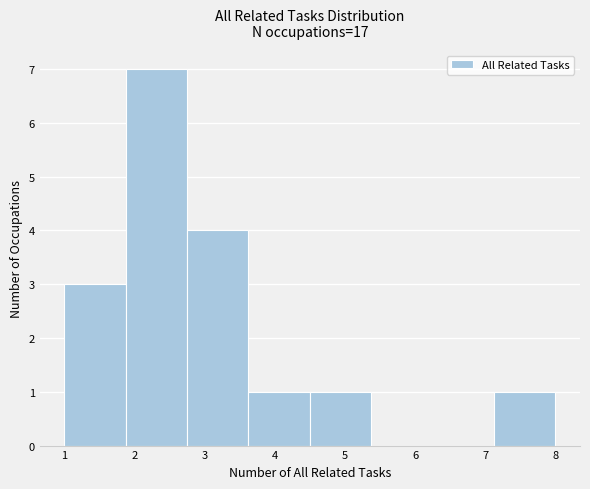

Reading left to right, list every bar in this chart as the range it spans on the x-axis followed by its height. Neither the bar edges nor the heights are printed on the chart, so give them approximately, as read against the axes.

1.0 to 1.9: 3
1.9 to 2.8: 7
2.8 to 3.6: 4
3.6 to 4.5: 1
4.5 to 5.4: 1
5.4 to 6.3: 0
6.3 to 7.1: 0
7.1 to 8.0: 1